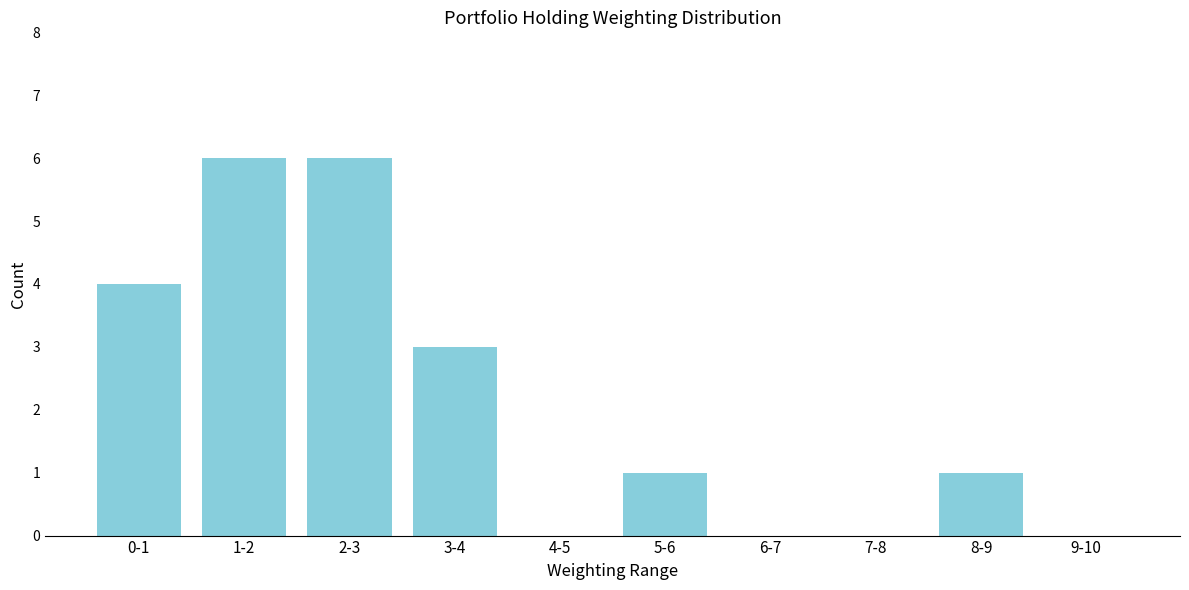

Reading right to left, extract all data points from this chart.

9-10=0	8-9=1	7-8=0	6-7=0	5-6=1	4-5=0	3-4=3	2-3=6	1-2=6	0-1=4